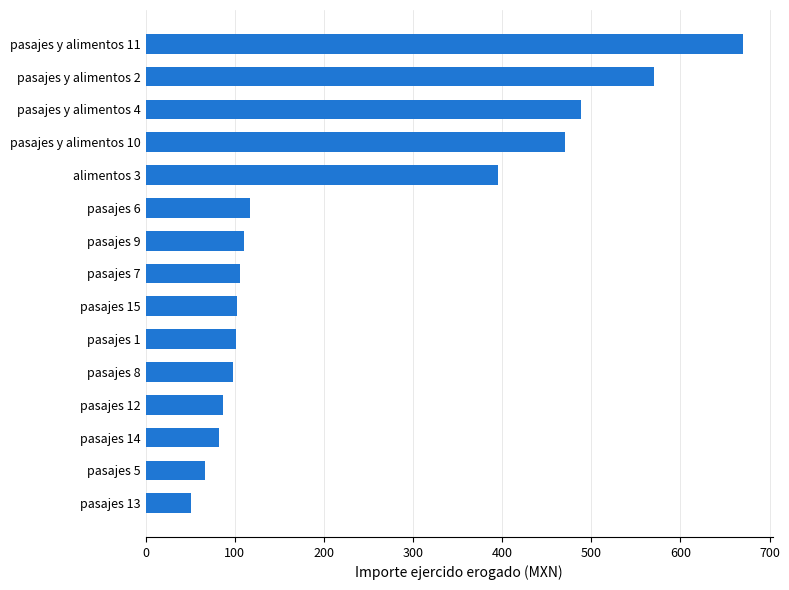

Which has a higher value, pasajes 6 or pasajes y alimentos 2?

pasajes y alimentos 2